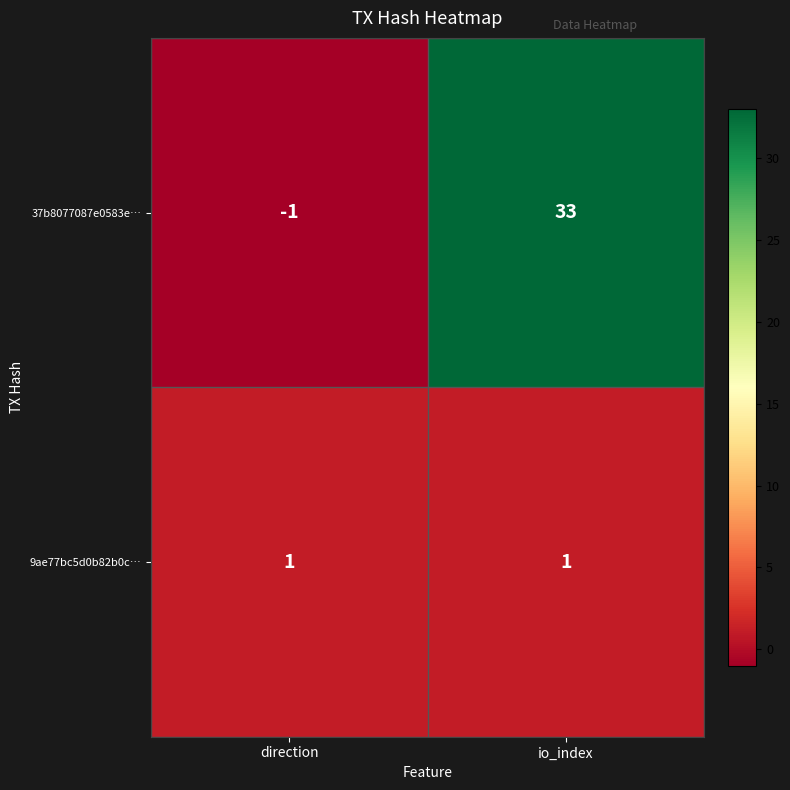

What is the average value of the 37b8077087e0583e… series?

16